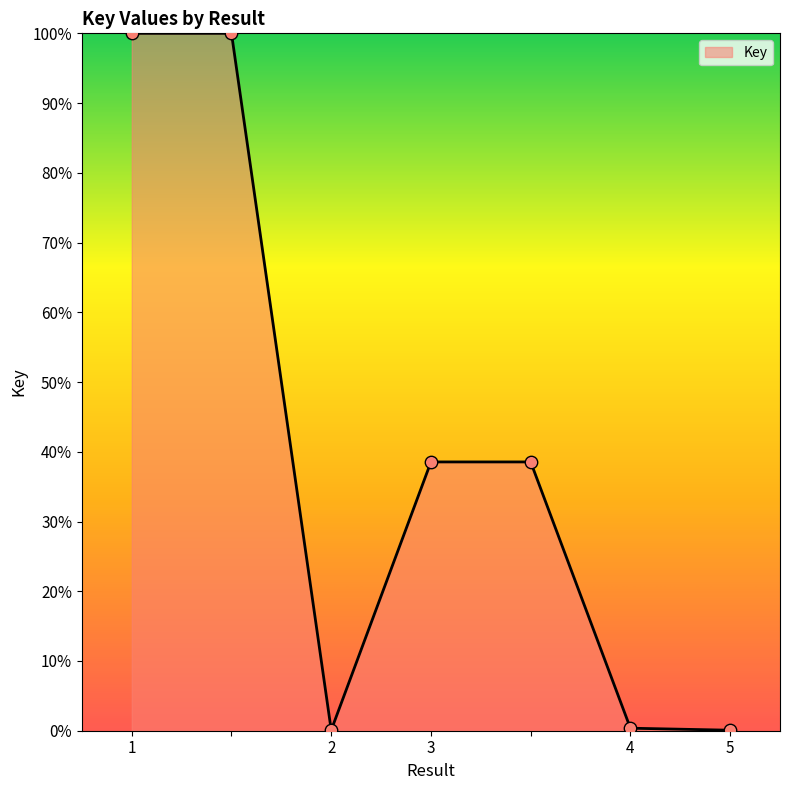

What is the greatest value displayed?

100.0